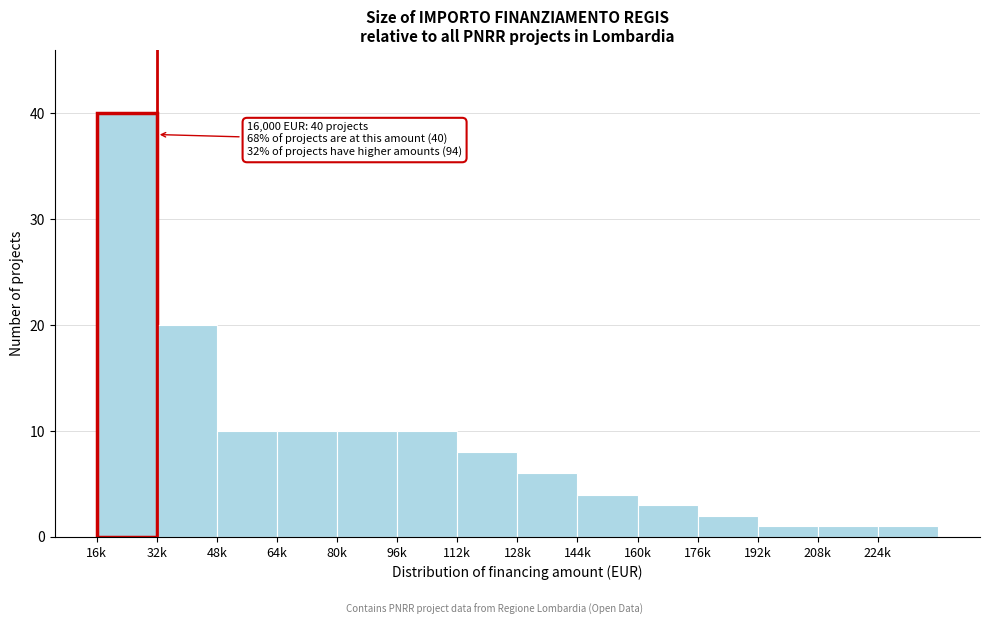

Reading left to right, list all the values displayed in this chart.

40	20	10	10	10	10	8	6	4	3	2	1	1	1